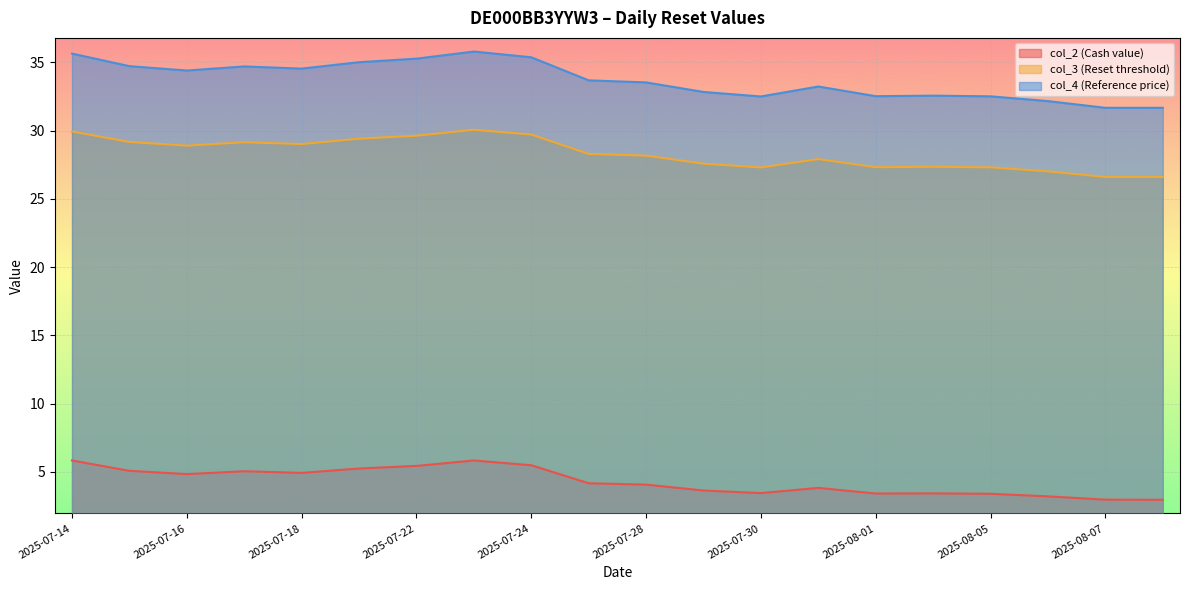

At 2025-07-28, list the series in order from largest to smallest.

col_4 (Reference price), col_3 (Reset threshold), col_2 (Cash value)